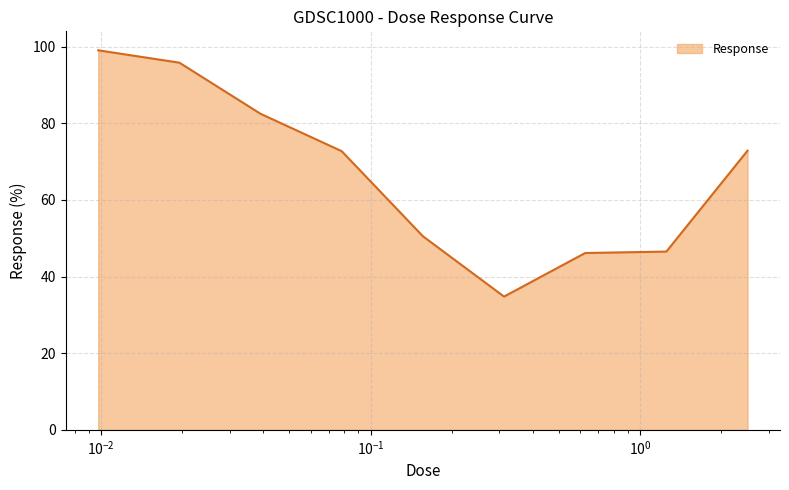

What is the maximum value shown in the chart?

99.1